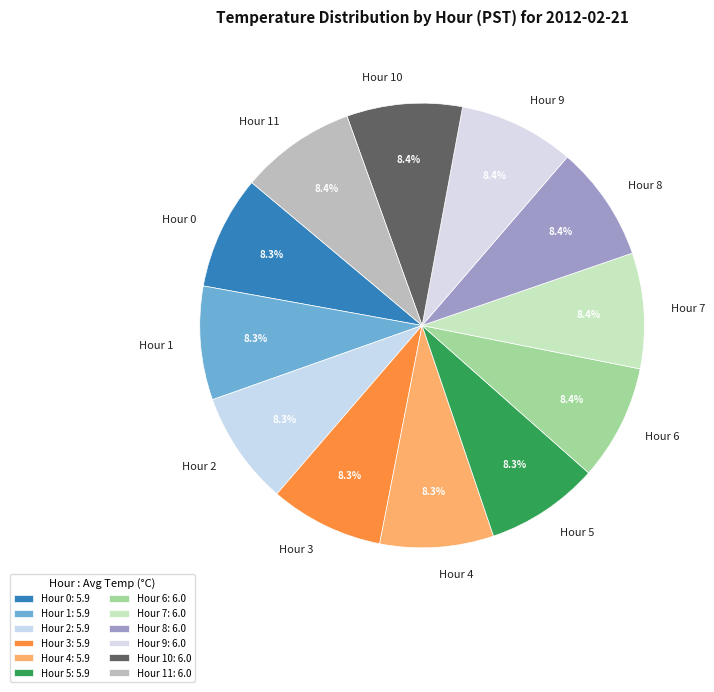

Is Hour 10 the majority of the pie?

No